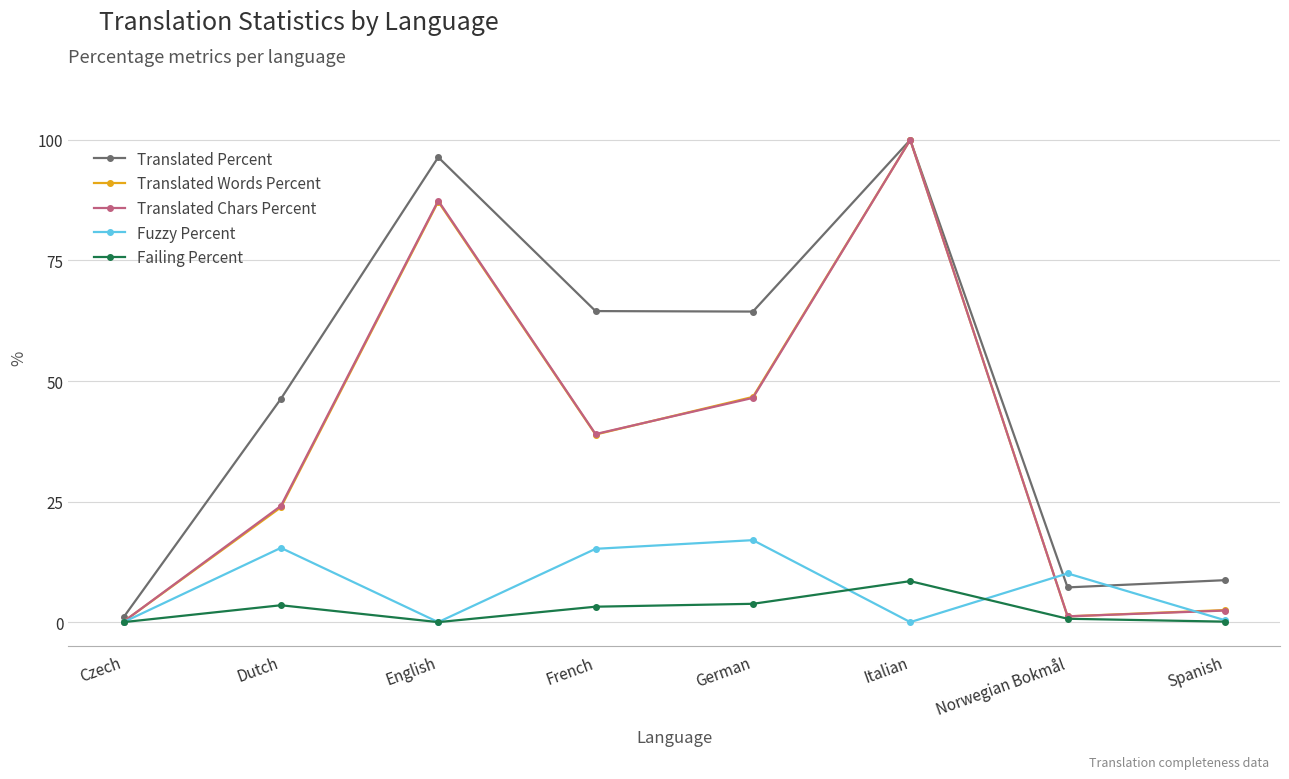

What is the value of the Translated Words Percent point at the 6th from the left?

100.0